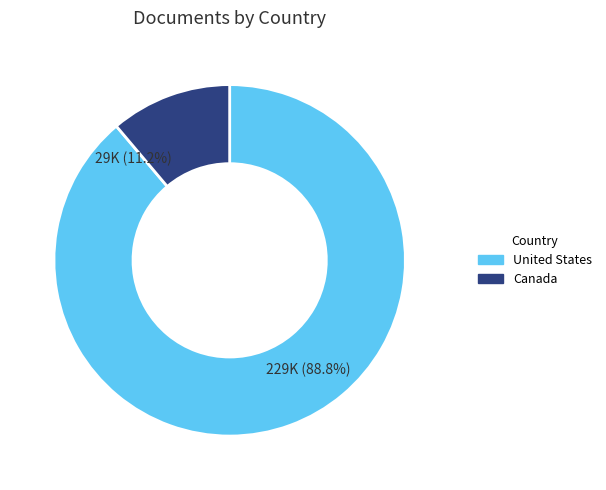

Count the number of slices in the pie.

2